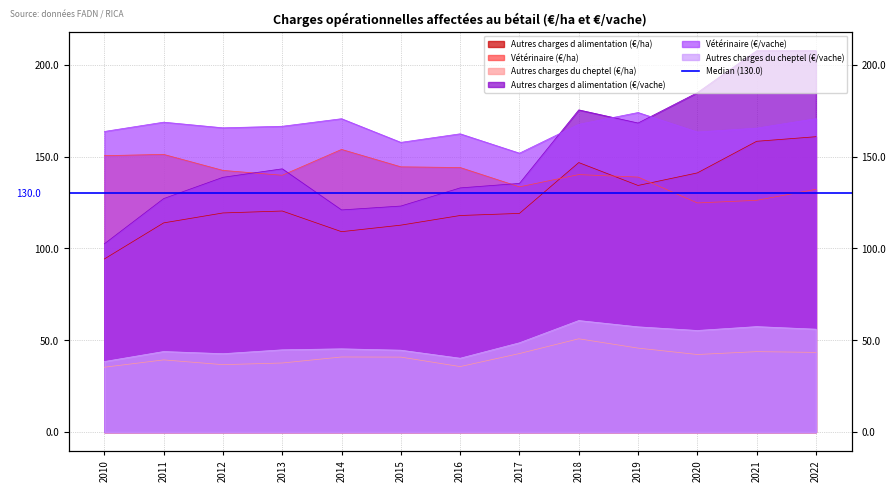

Which series changed the most between 2011 and 2017?

Vétérinaire (€/ha)